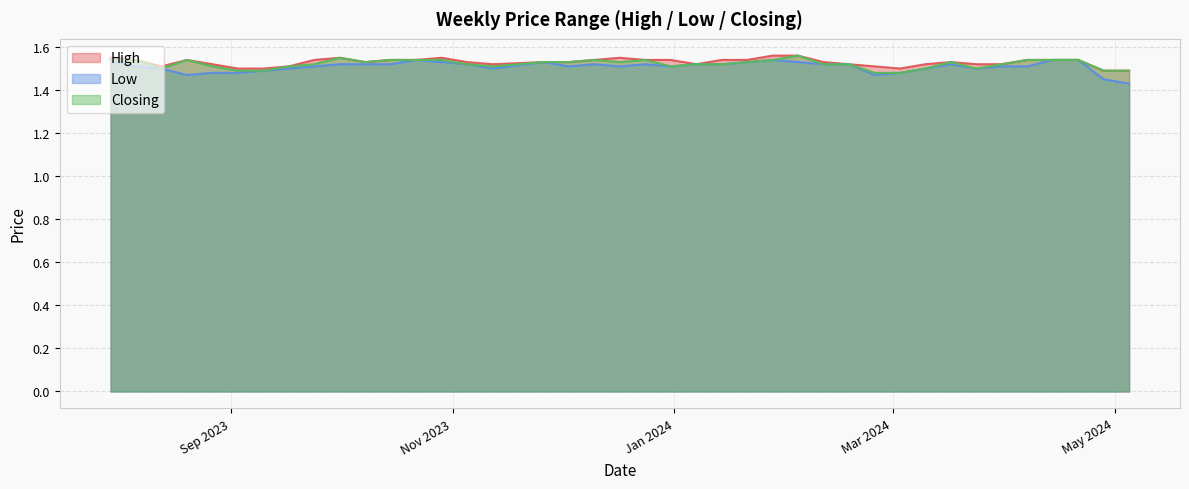

True or false: Low and High intersect in this chart.

False